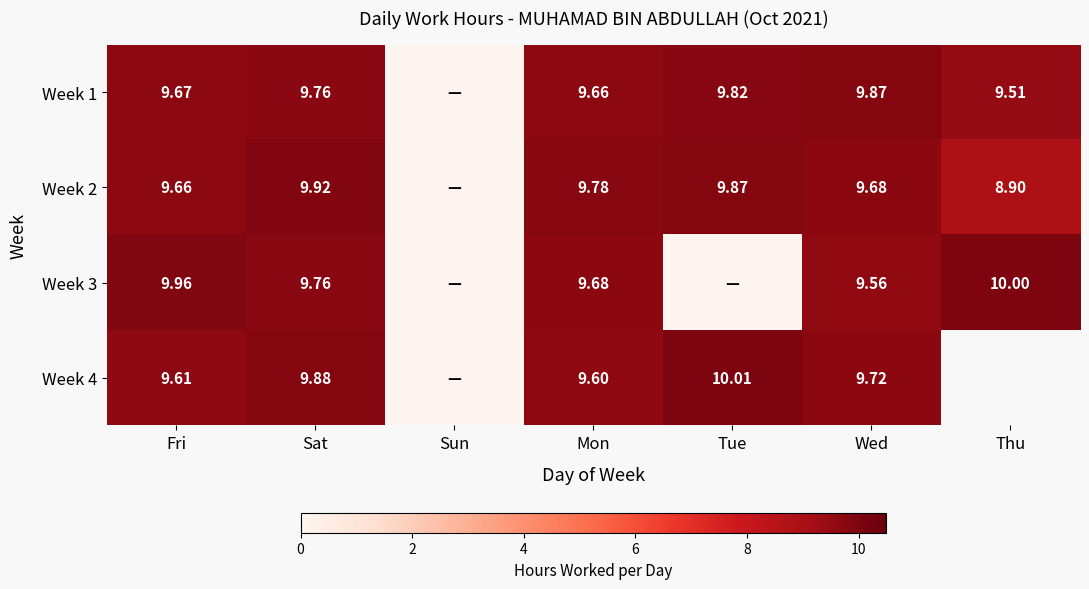

Is the value of Week 3 at Mon greater than the value of Week 2 at Mon?

No